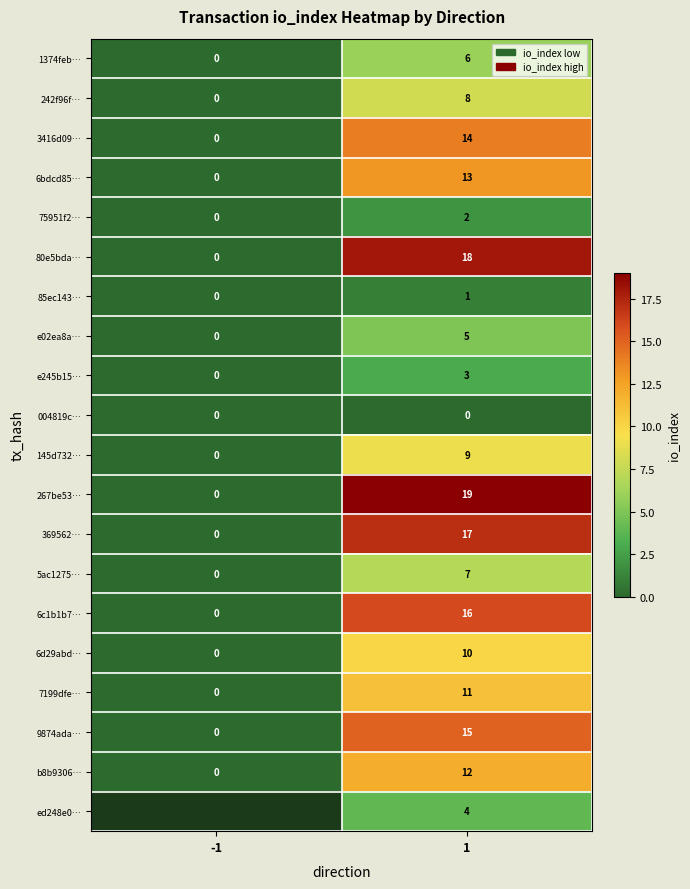

Is the value of 6c1b1b7… at 1 greater than the value of b8b9306… at -1?

Yes